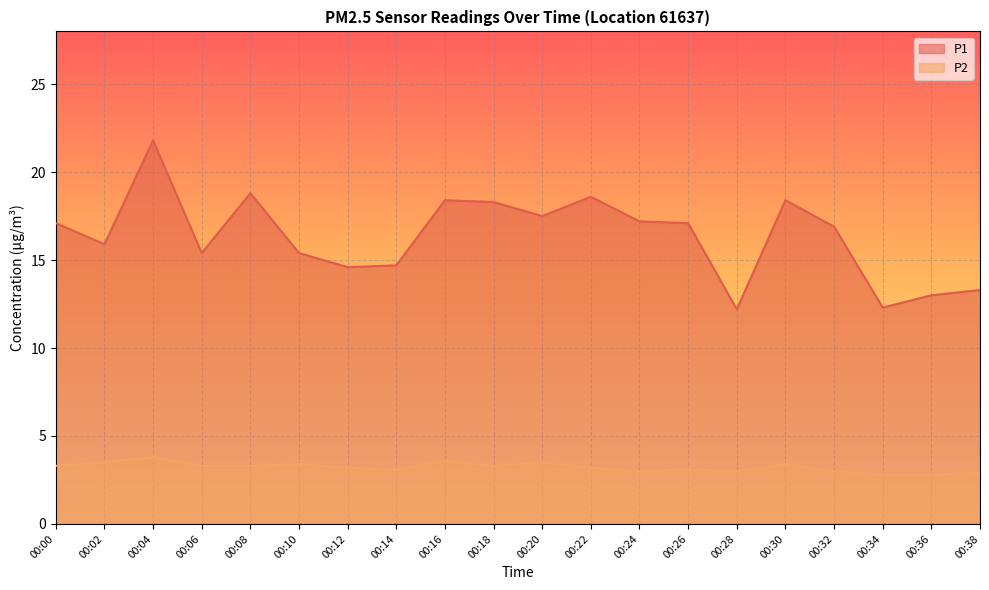

Is the value of P2 at 00:12 greater than the value of P1 at 00:06?

No